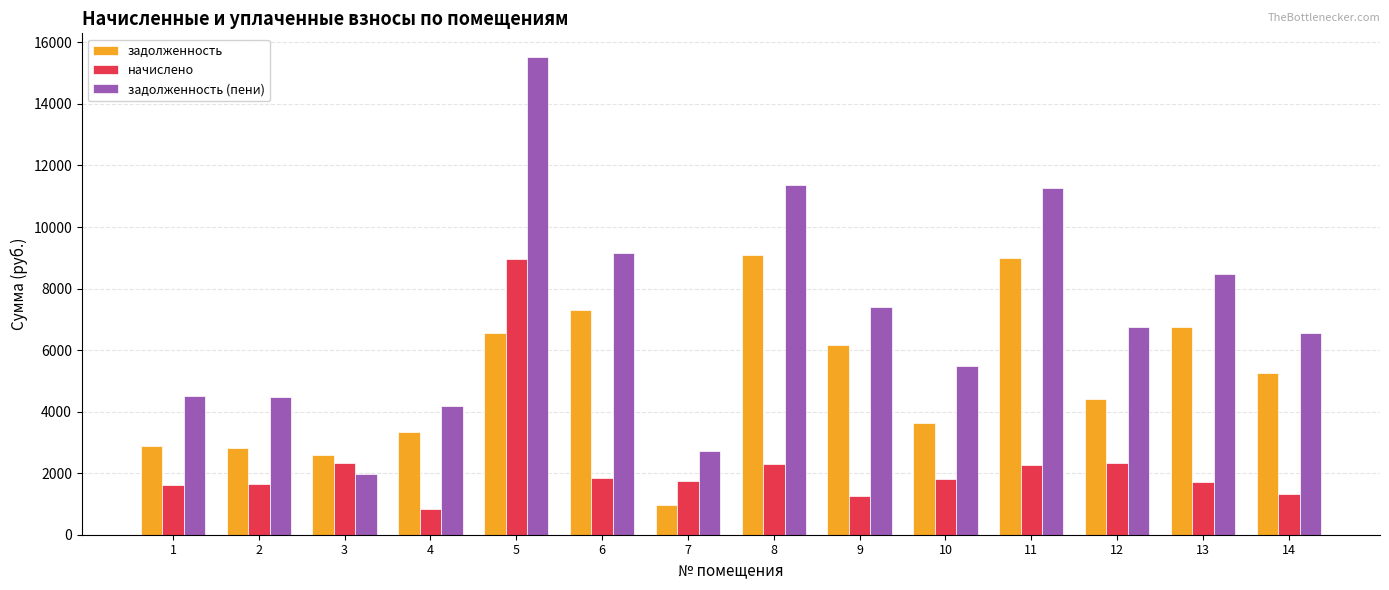

What is the value of the задолженность bar at the 9th from the left?

6163.2